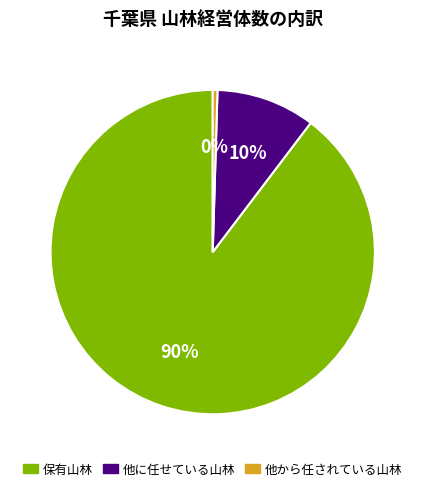

Does any single category account for the majority?

Yes